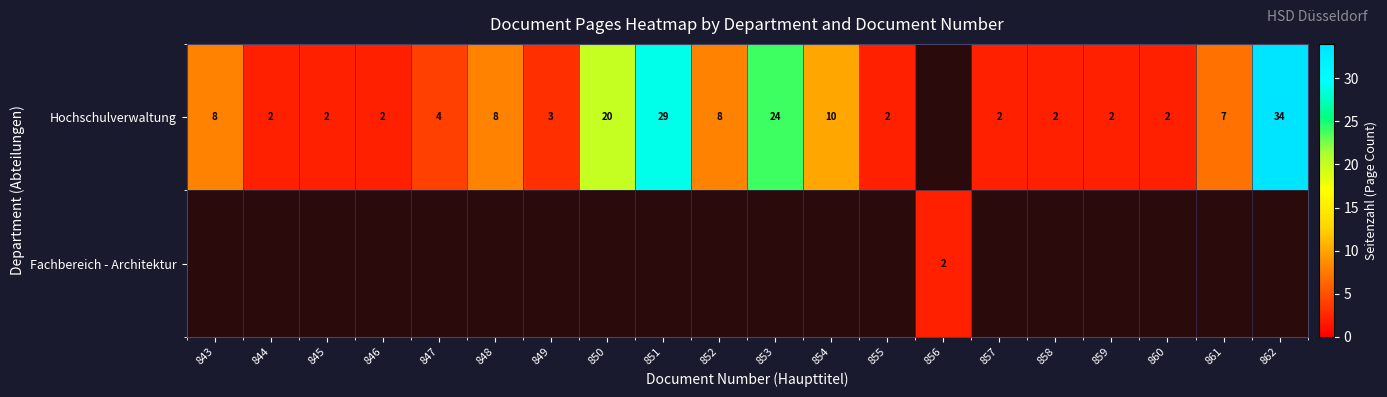

At which category does the chart reach its peak across all series?

862